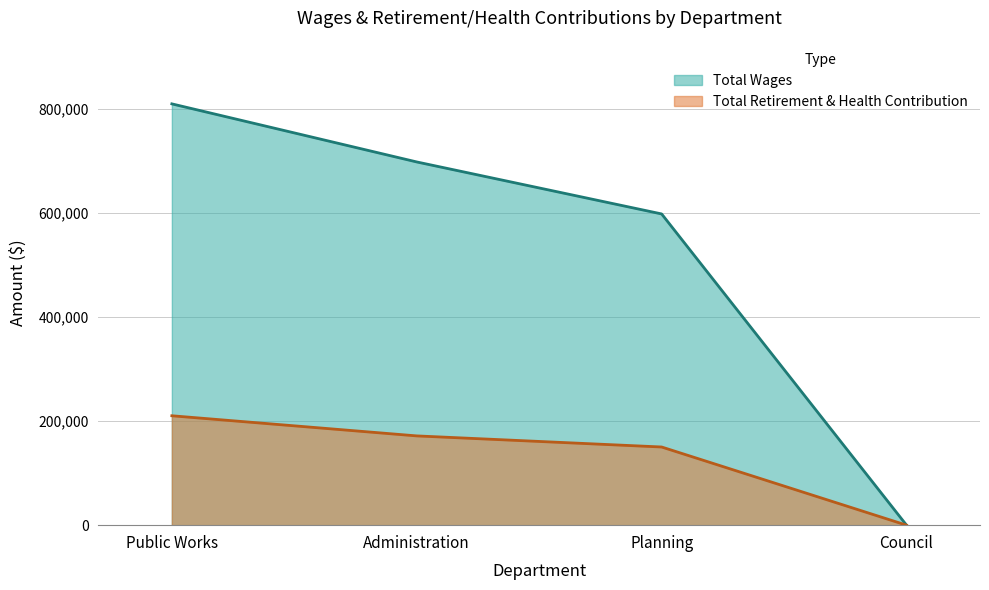

What is the label of the 2nd point from the right?

Planning